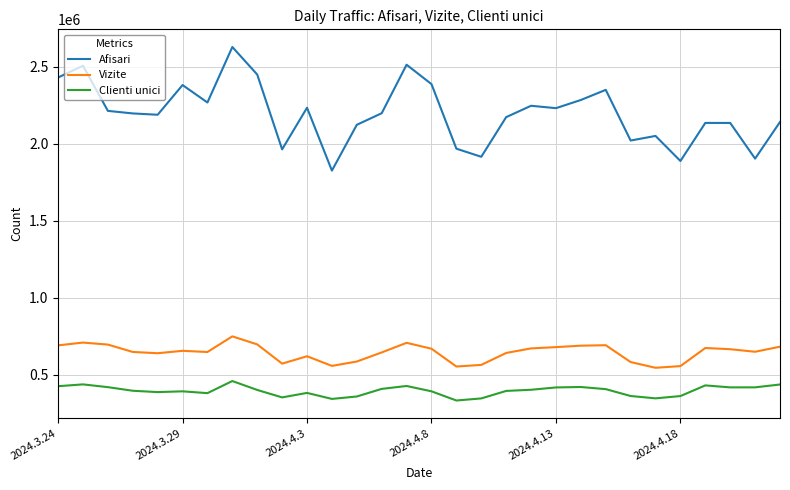

At how many categories does at least one series exceed 669925?

30